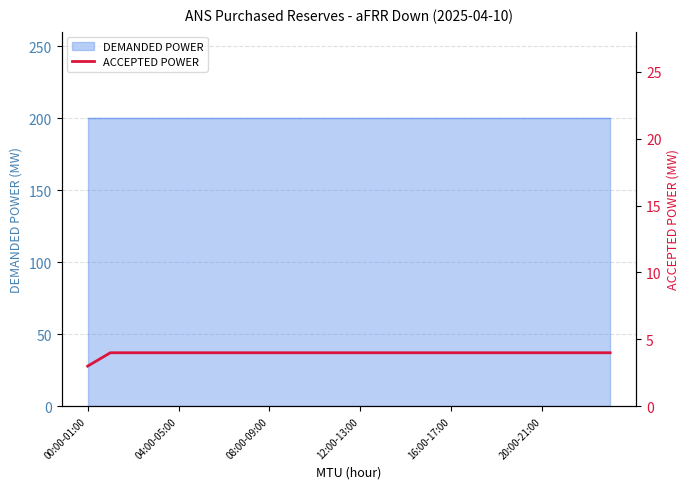

What is the sum of all values?

95